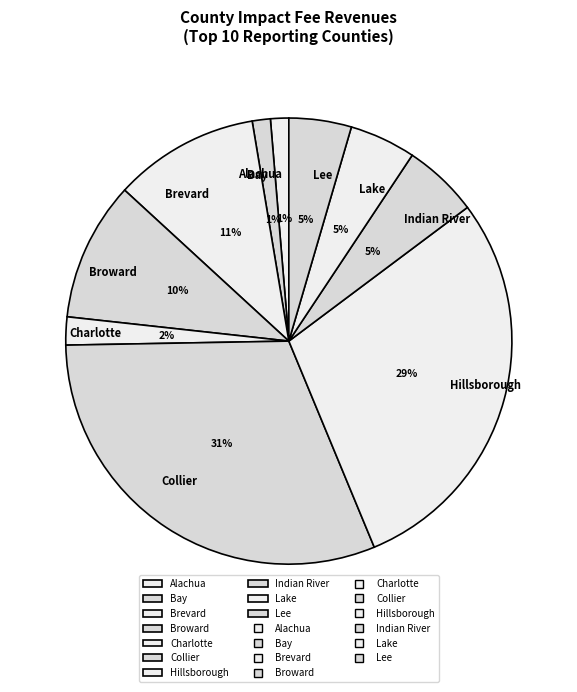

Do Brevard and Lee together represent more than half of the pie?

No